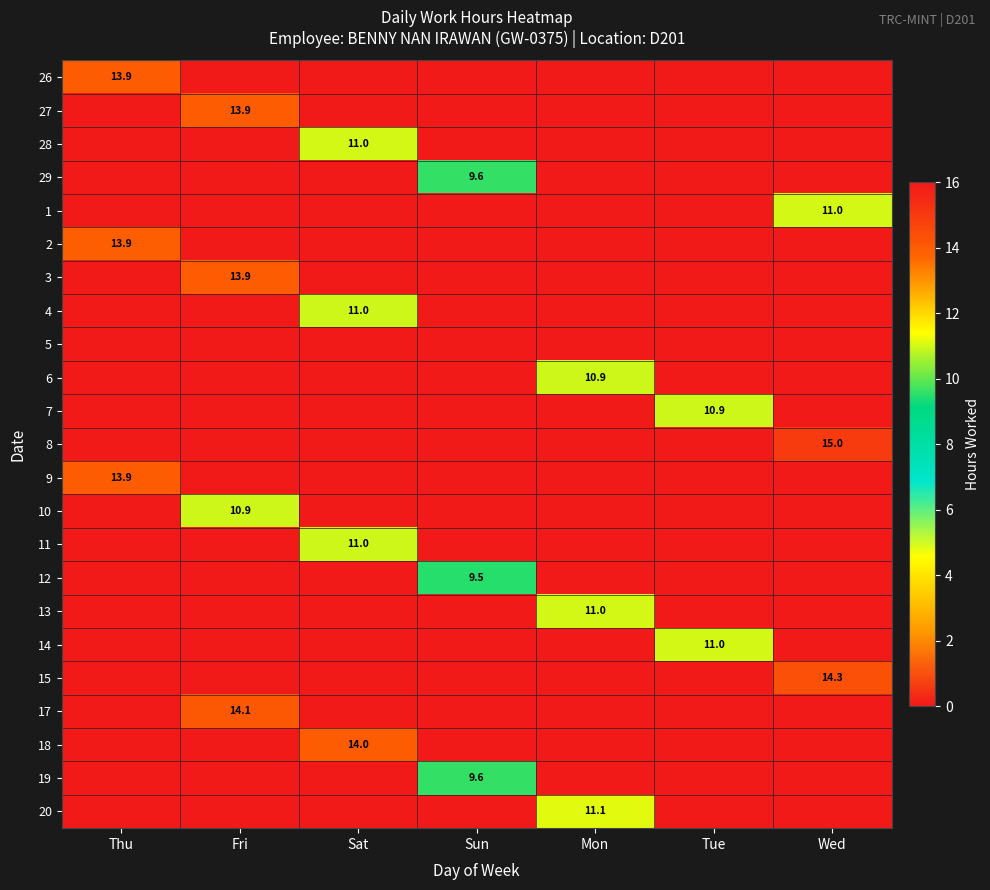

True or false: 12 has a value of 15.5 at Sun.

False